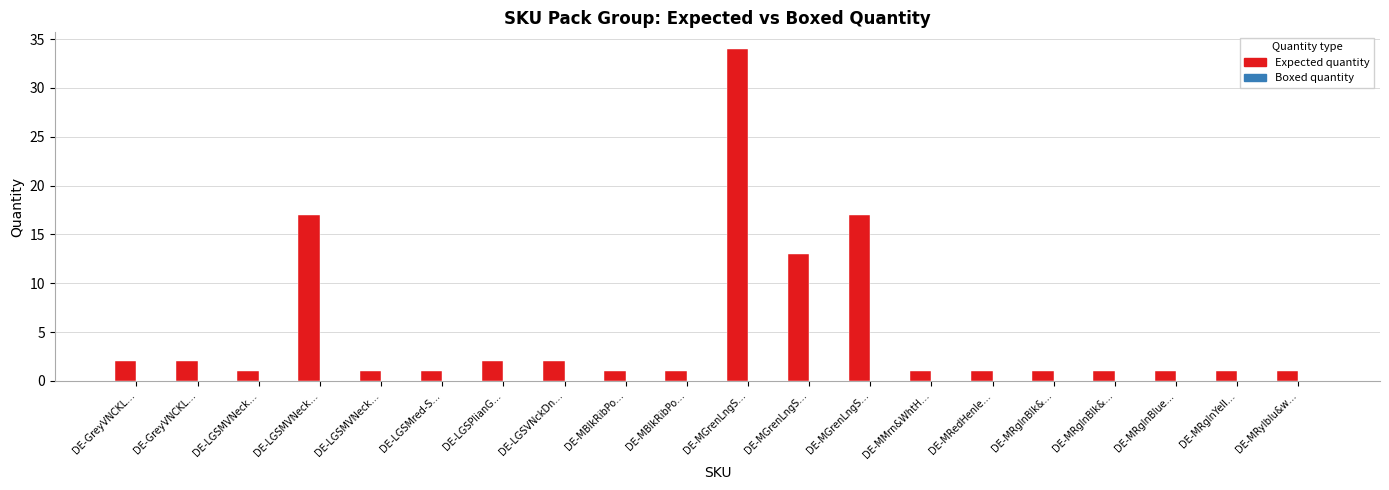

How many series are shown in this chart?

1